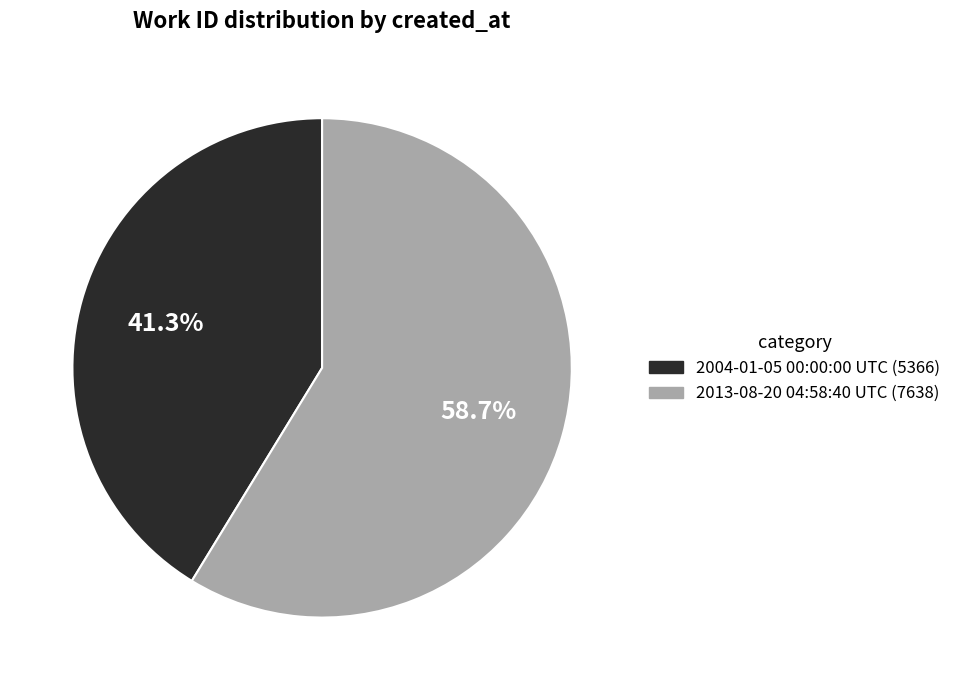

Which category has the biggest portion of the pie?

2013-08-20 04:58:40 UTC